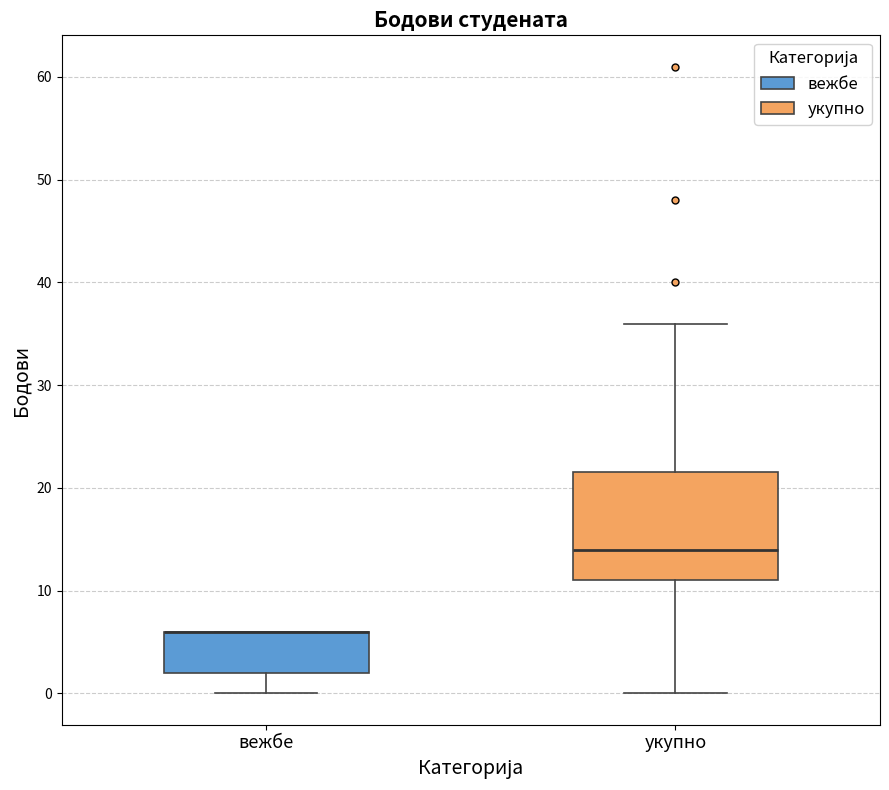

Where is the lower edge of the box for укупно on the y-axis? The values are not printed on the chart, so give them approximately, as read against the axis.

11